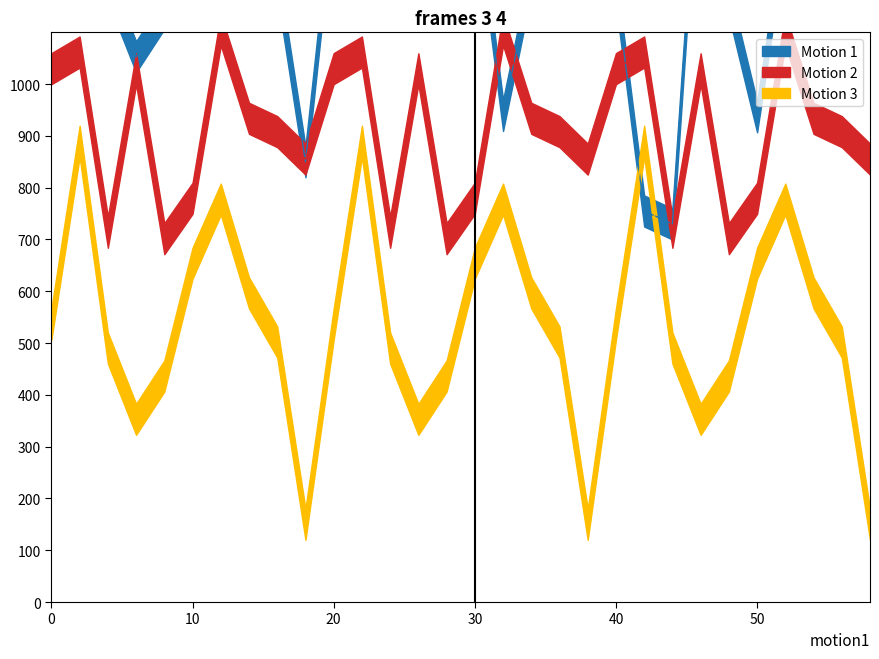

Which has a higher value, 10 or 44?

10